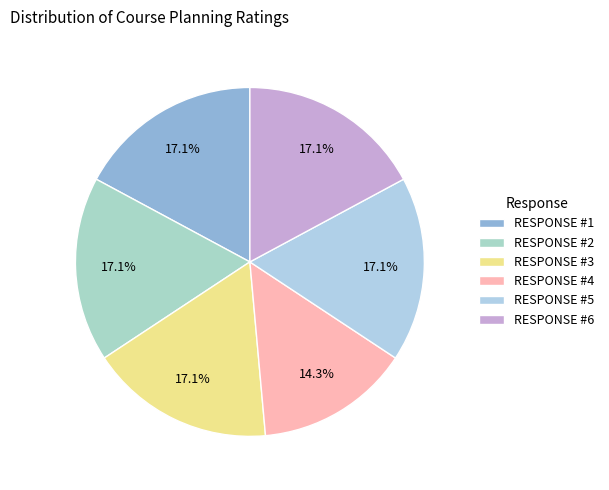

How many slices are in this pie chart?

6